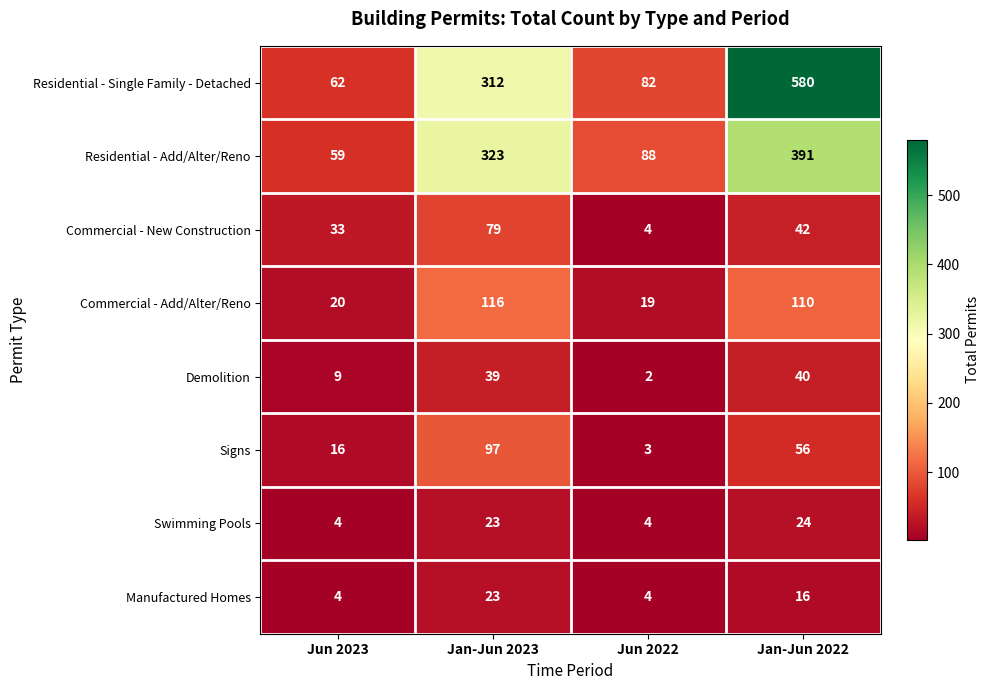

Is it true that Signs equals 5 at Jun 2022?

False